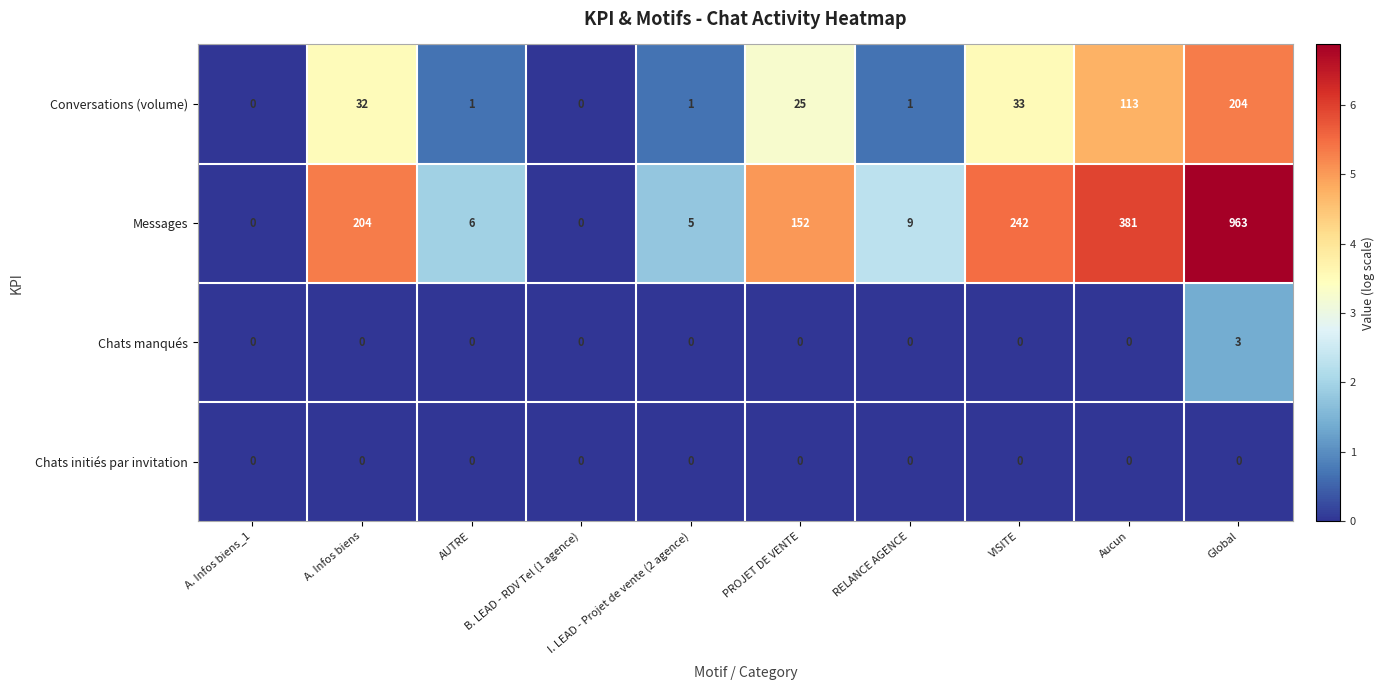

What is the maximum value shown in the chart?

963